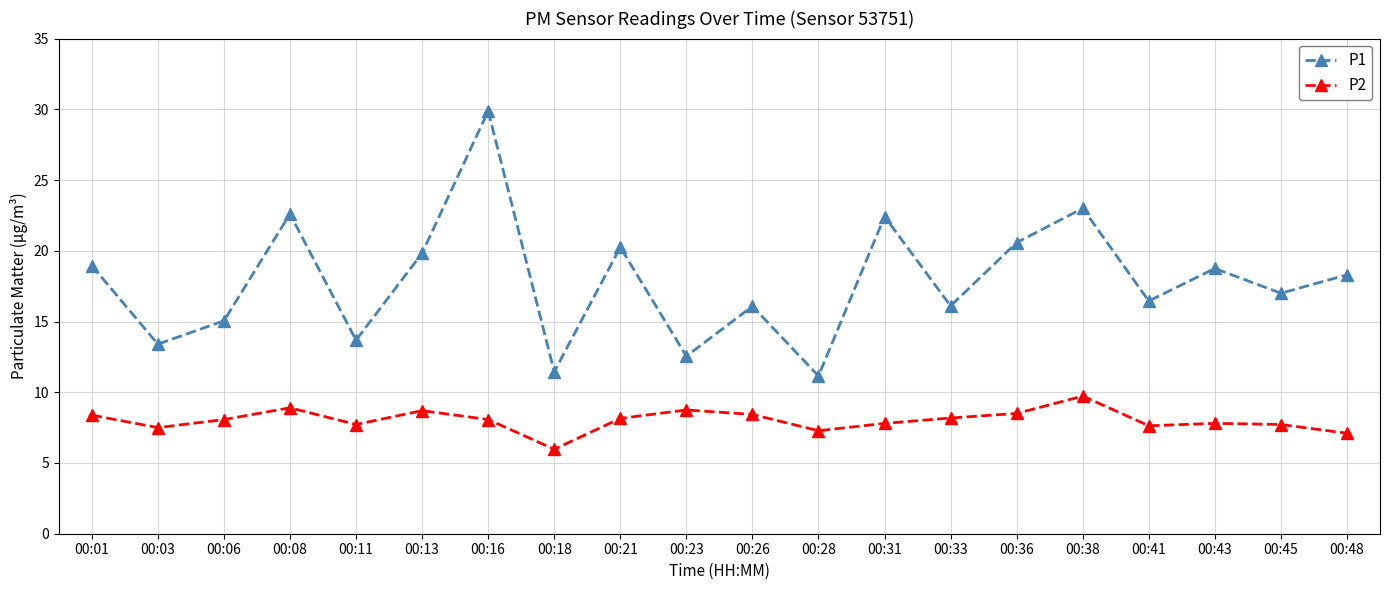

What is the sum of all P1 values?

357.5